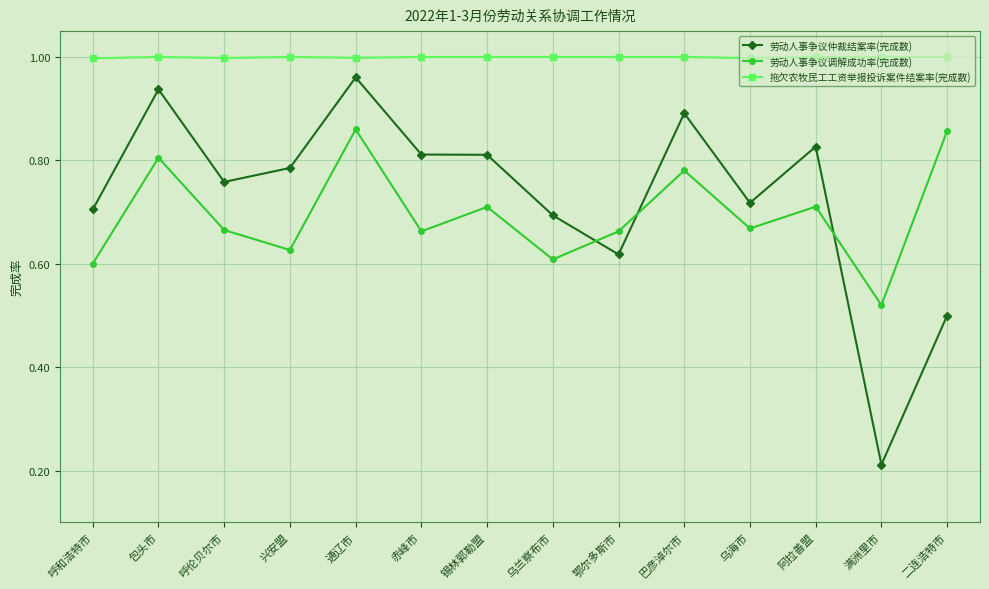

What is the label of the 12th point from the right?

呼伦贝尔市